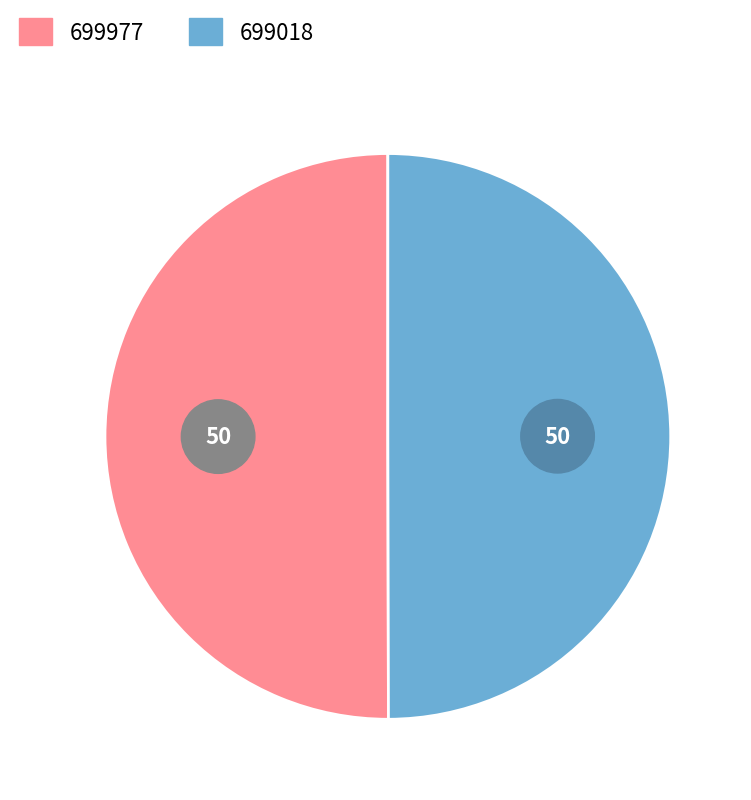

Does 699018 account for over 50% of the chart?

No